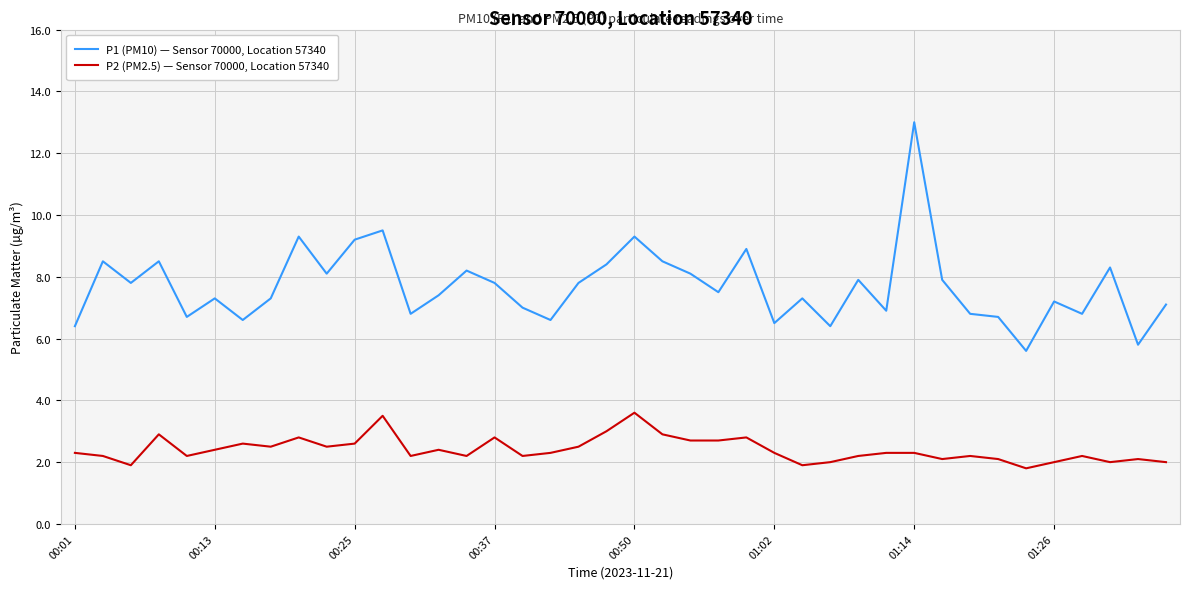

What is the smallest value displayed?

1.8